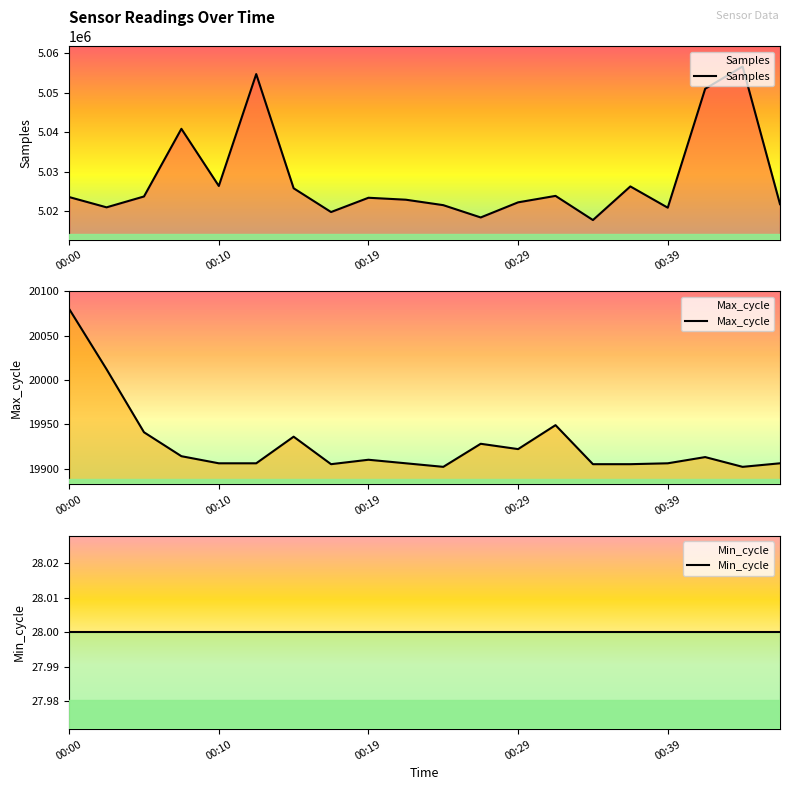

Which series changed the most between 00:00 and 00:10?

Samples